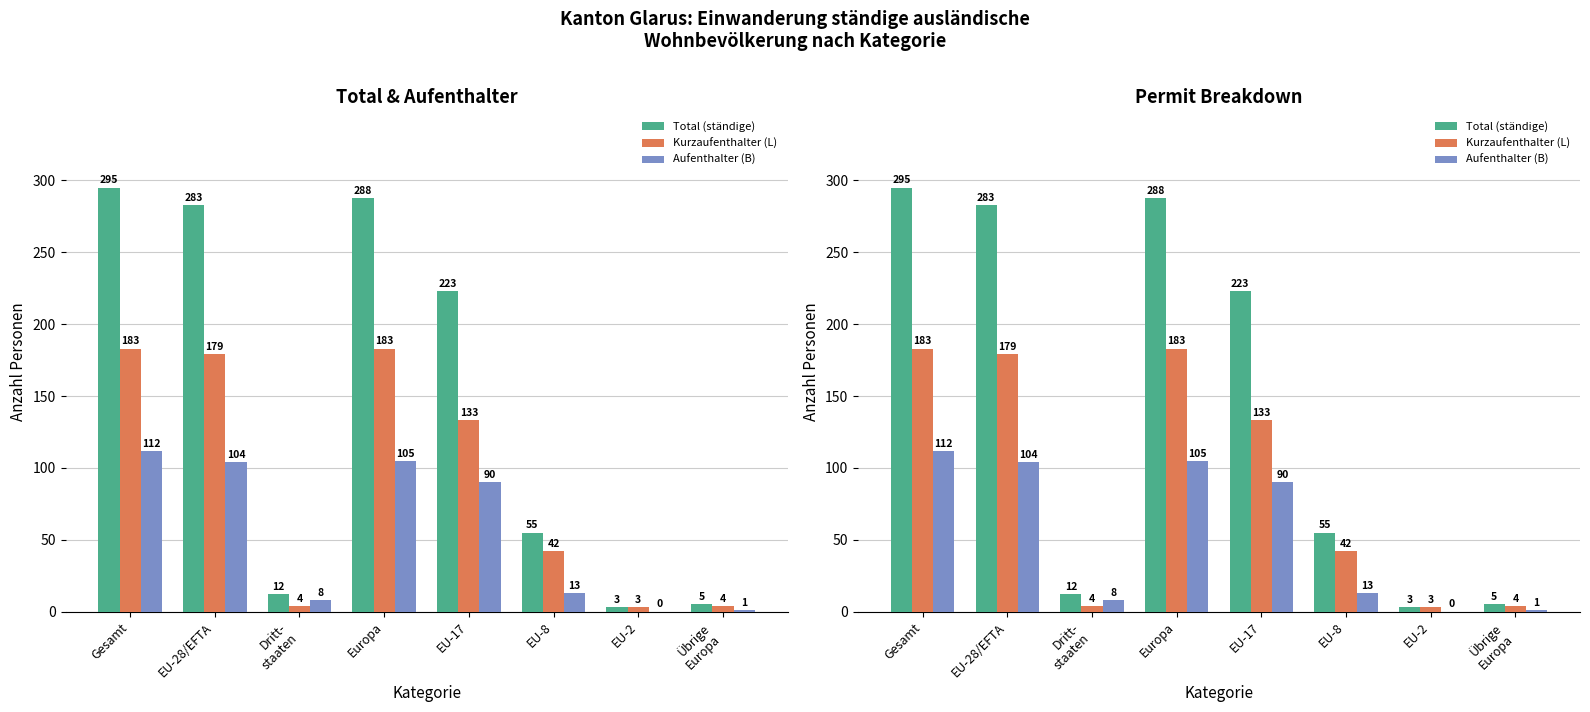

What is the label of the 1st bar from the left?

Gesamt